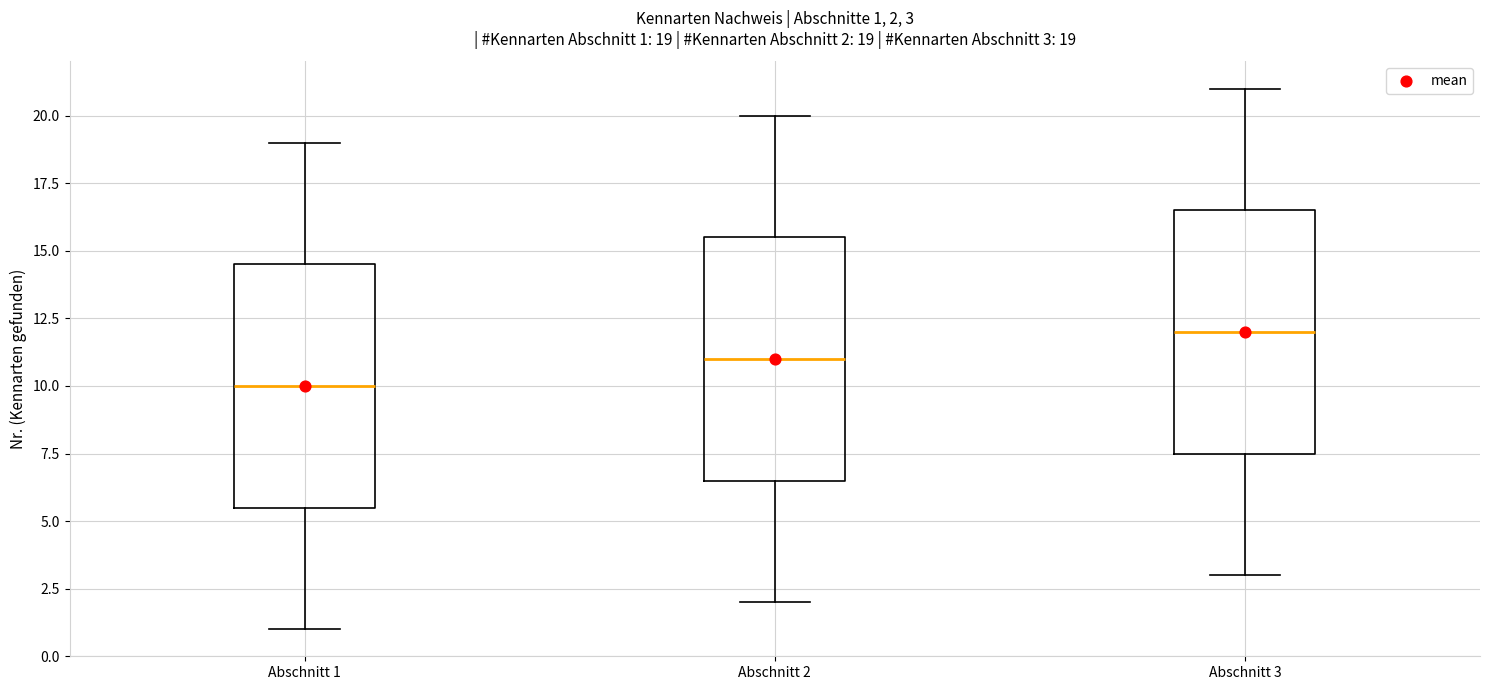

Which box's median line is the highest?

Abschnitt 3